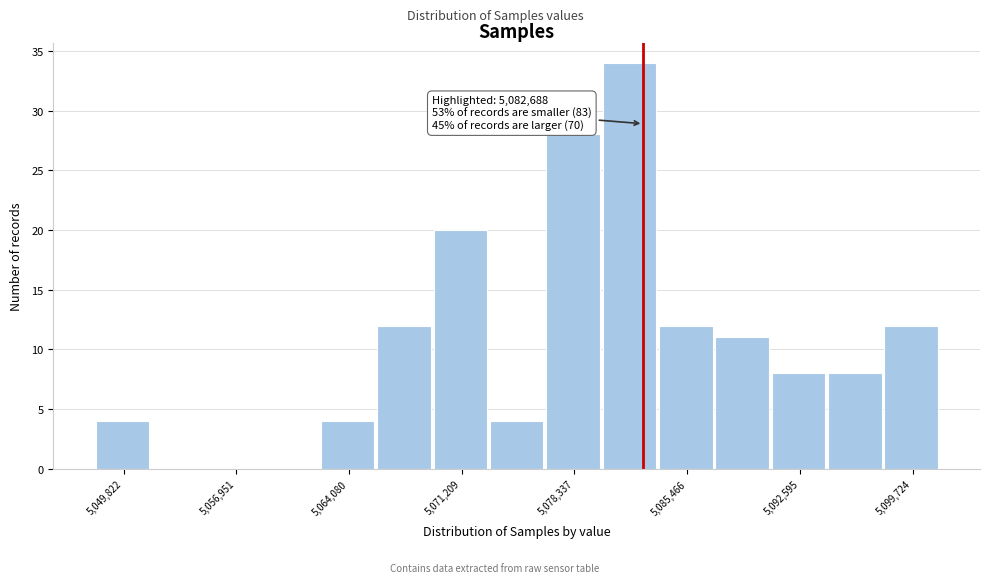

Around what value on the x-axis is the tallest bar? Give the approximate position of its centre, as read against the axis.

5082000